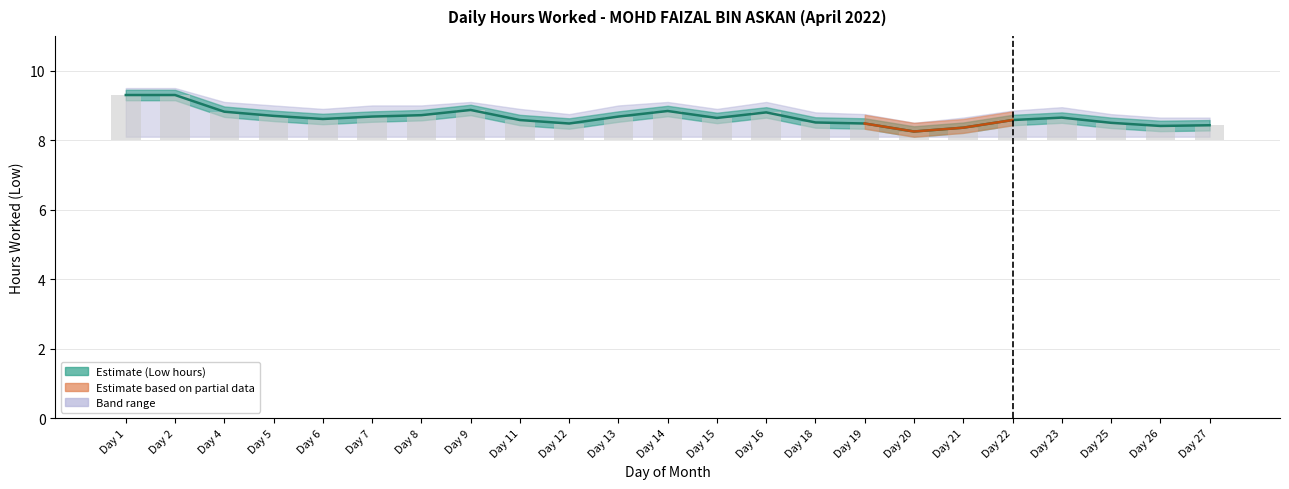

Which category has the lowest value in the Low centre line series?

Day 20